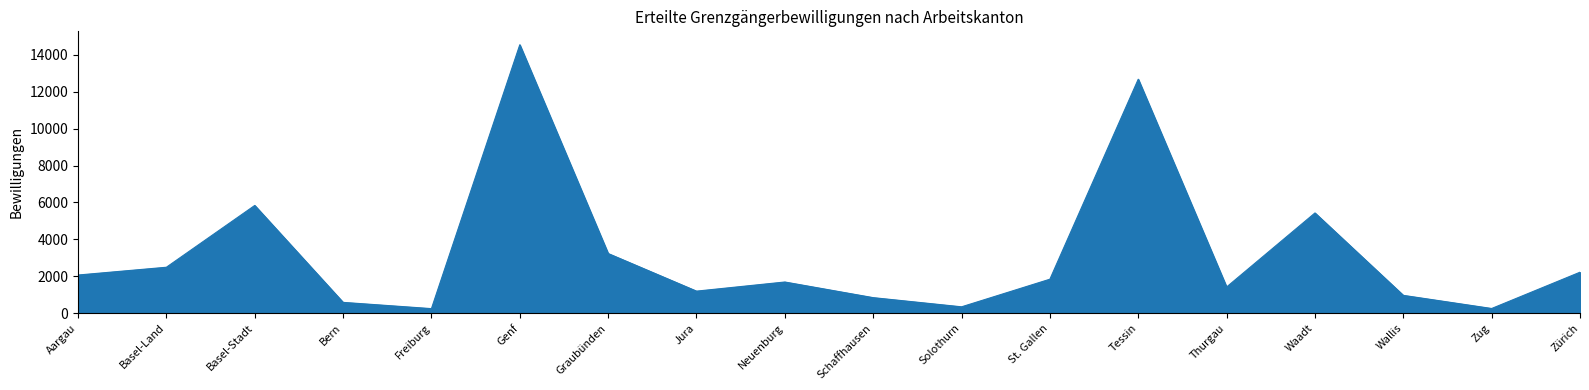

What is the difference between the values at Genf and St. Gallen?

12709